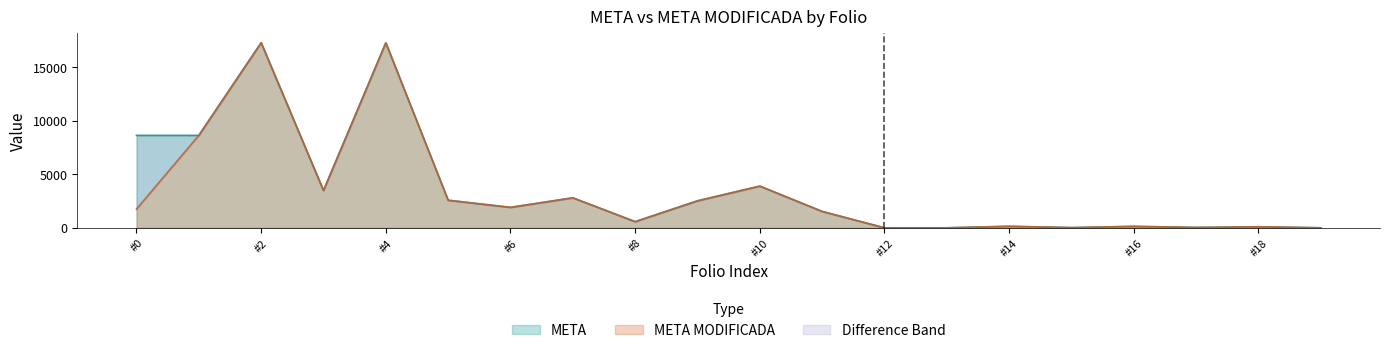

Count the number of categories in the chart.

20